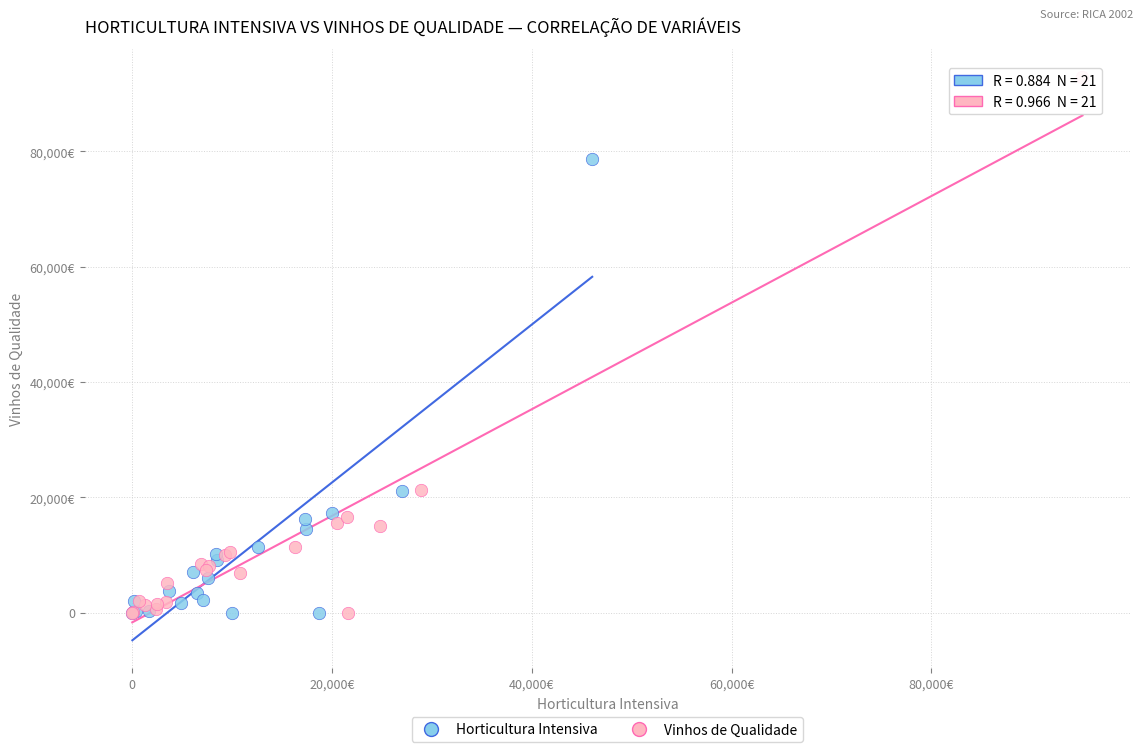

What are all the series names shown in the legend?

Horticultura Intensiva, Vinhos de Qualidade